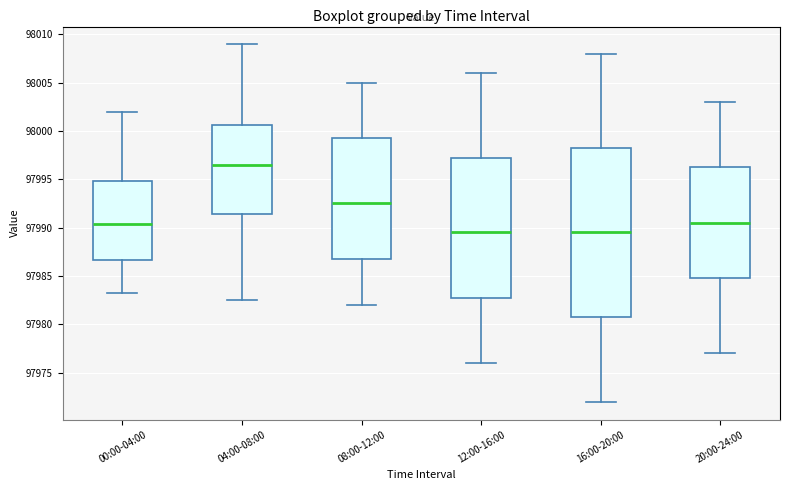

Where does the median line of the box for 08:00-12:00 sit on the y-axis? The values are not printed on the chart, so give them approximately, as read against the axis.

97992.5